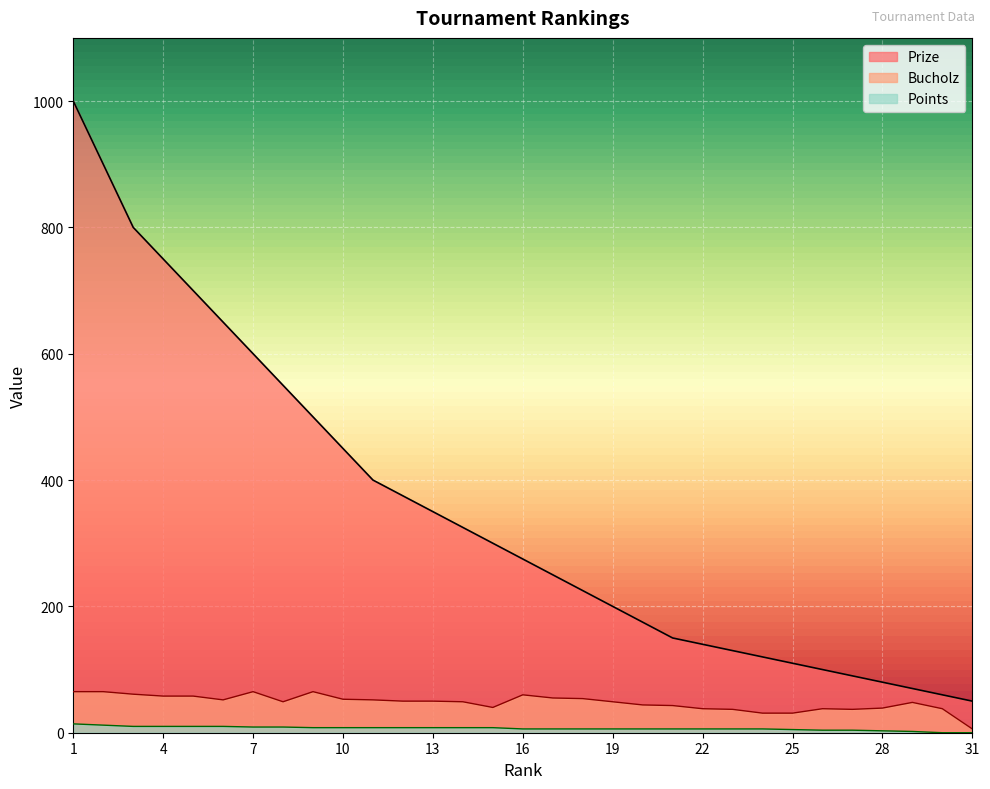

What value does the Points series have at 15, to the nearest 10?

10